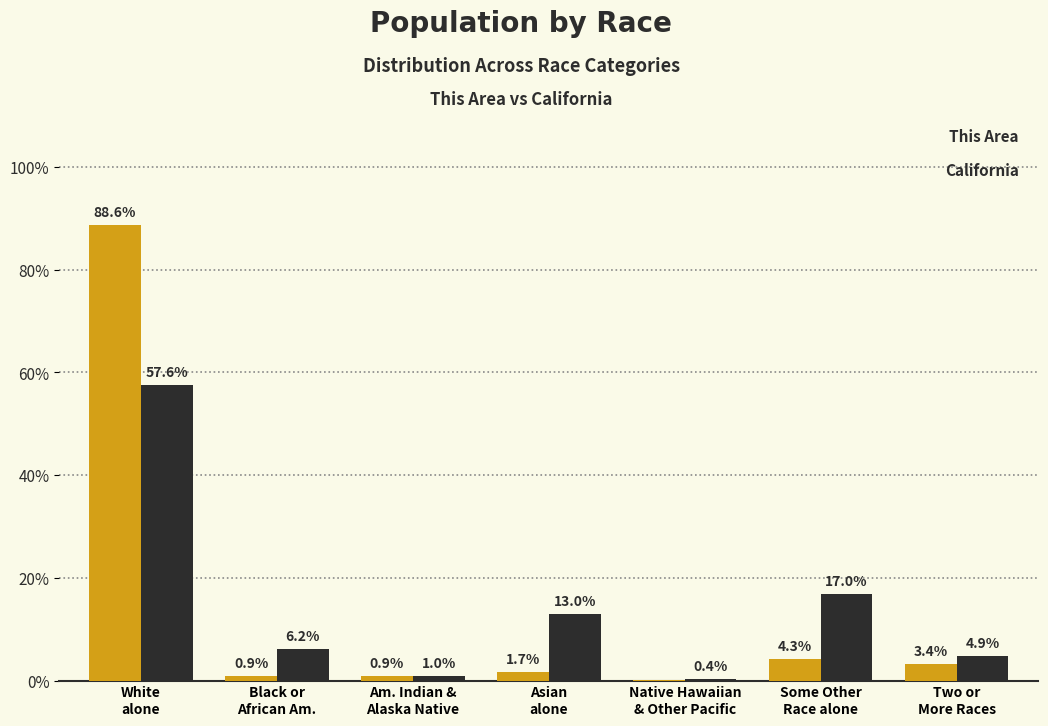

What is the greatest value displayed?

88.6